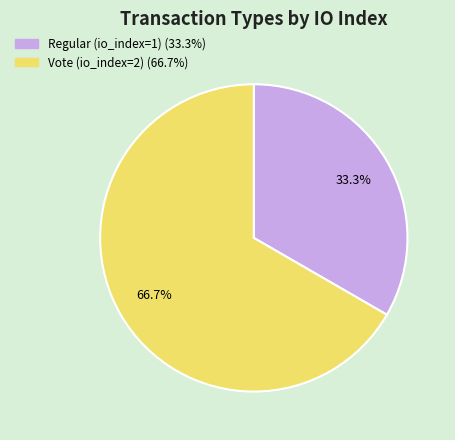

Between Vote (io_index=2) and Regular (io_index=1), which is larger?

Vote (io_index=2)